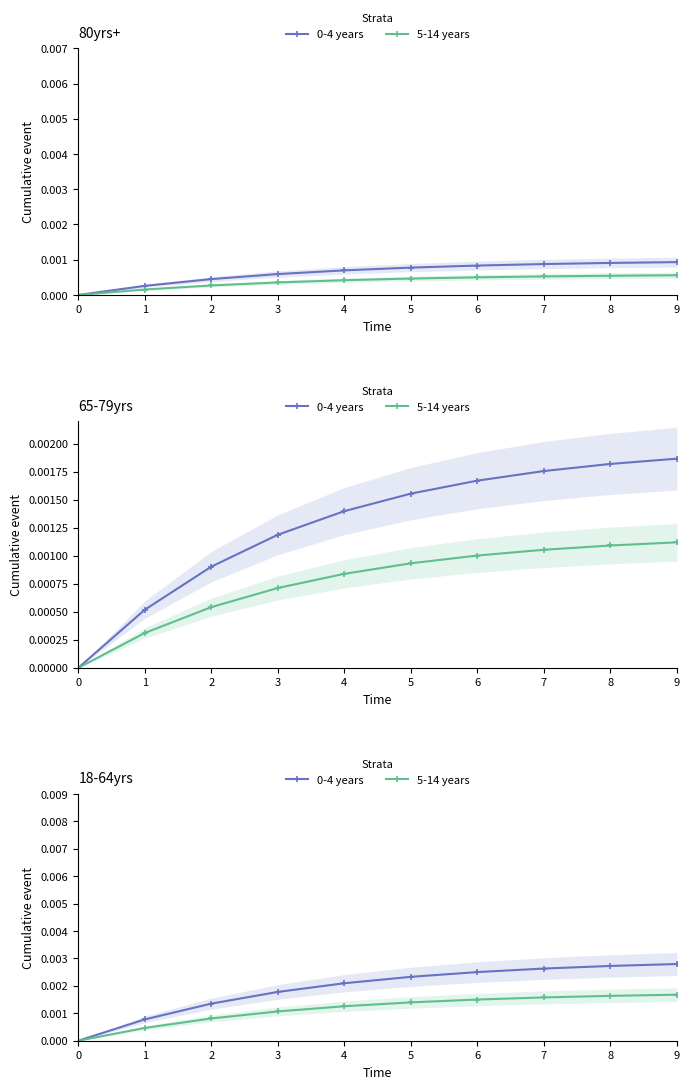

The 5-14 years series shows 0.0 at 5. True or false?

False